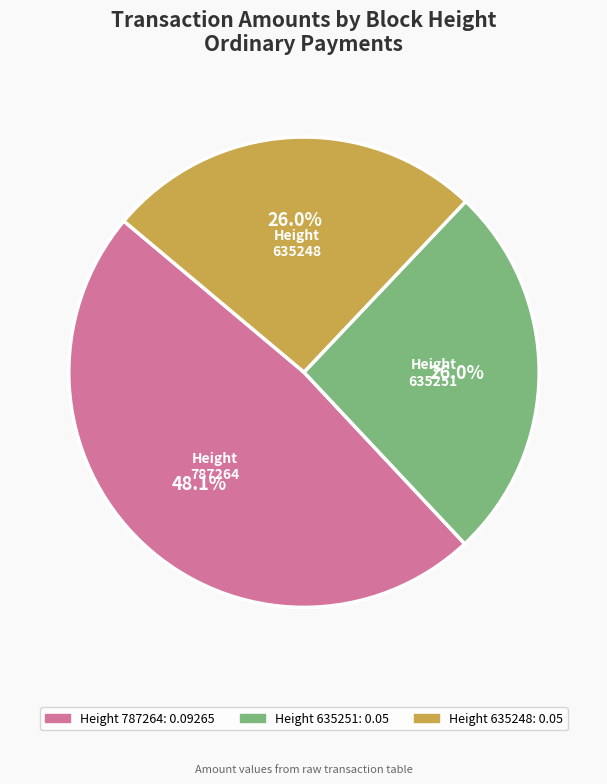

Does any single category account for the majority?

No